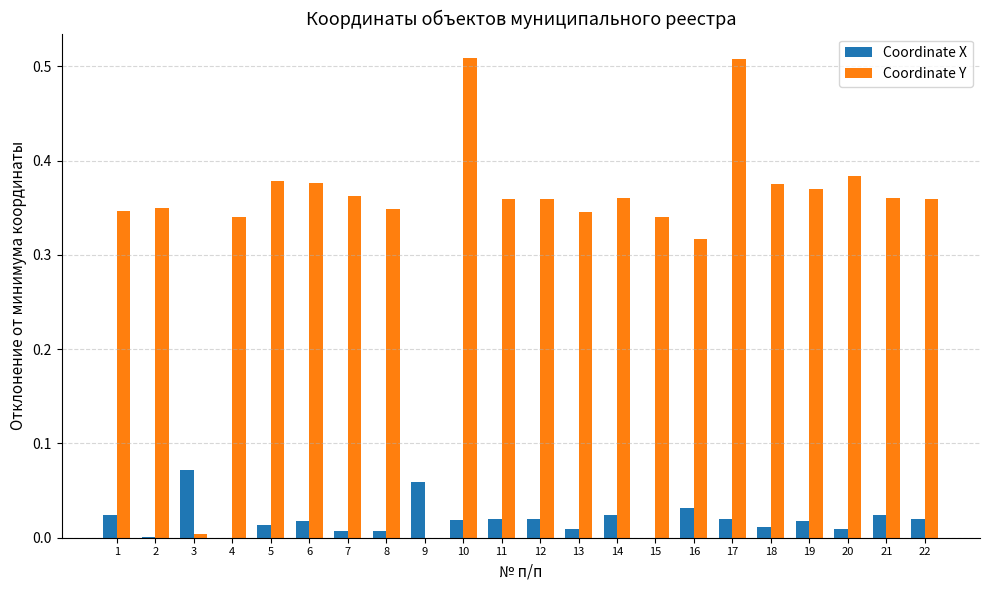

Which series has the largest total across all categories?

Coordinate Y